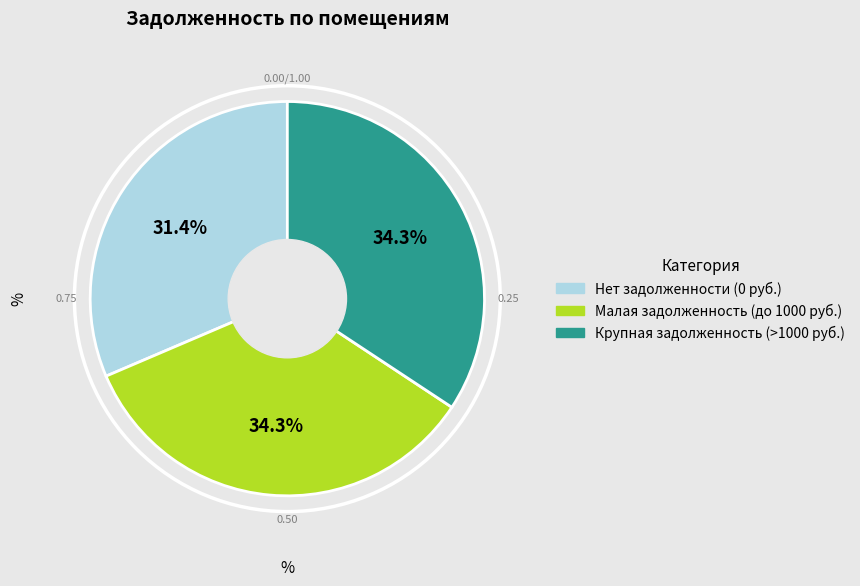

Does any single category account for the majority?

No